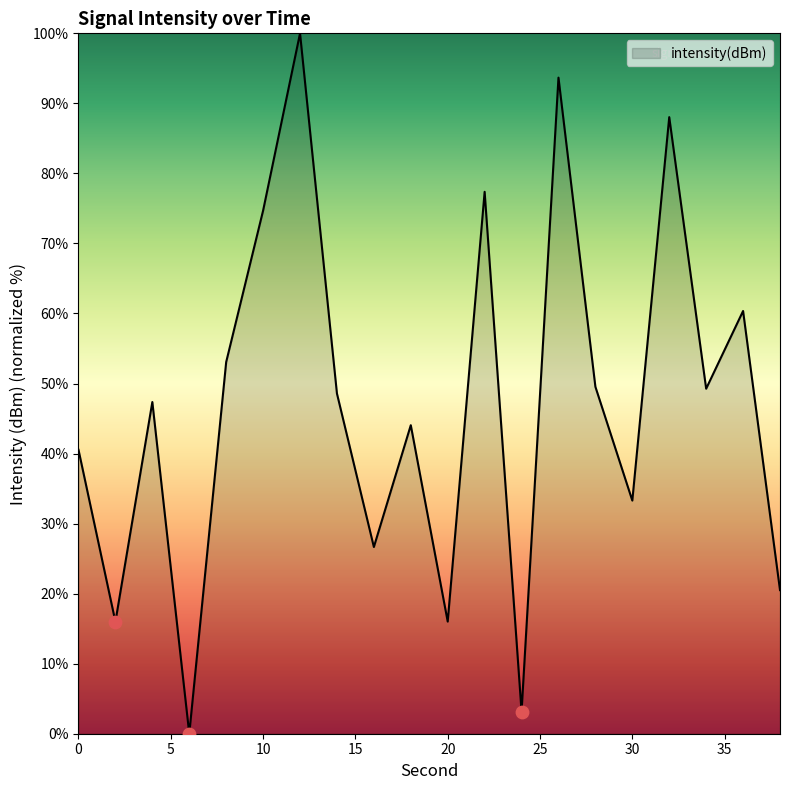

What is the difference between the maximum and minimum values?

100.0